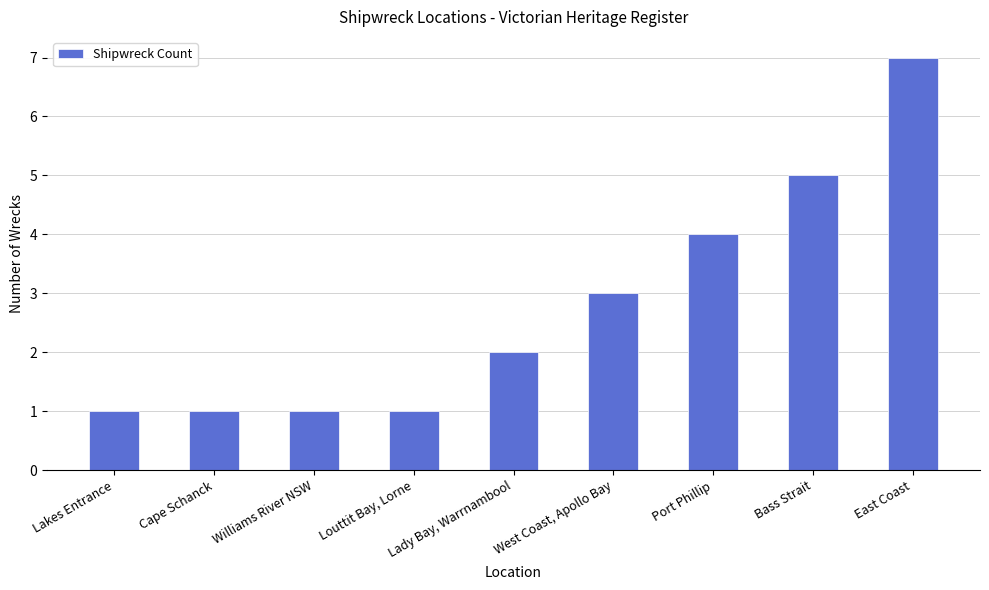

What is the change in value from Lakes Entrance to Lady Bay, Warrnambool?

+1